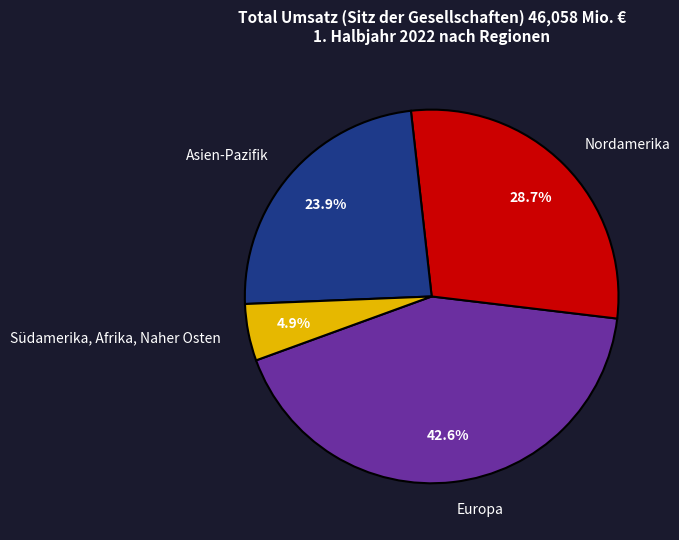

To the nearest percent, what is the combined percentage of Europa and Südamerika, Afrika, Naher Osten?

47%